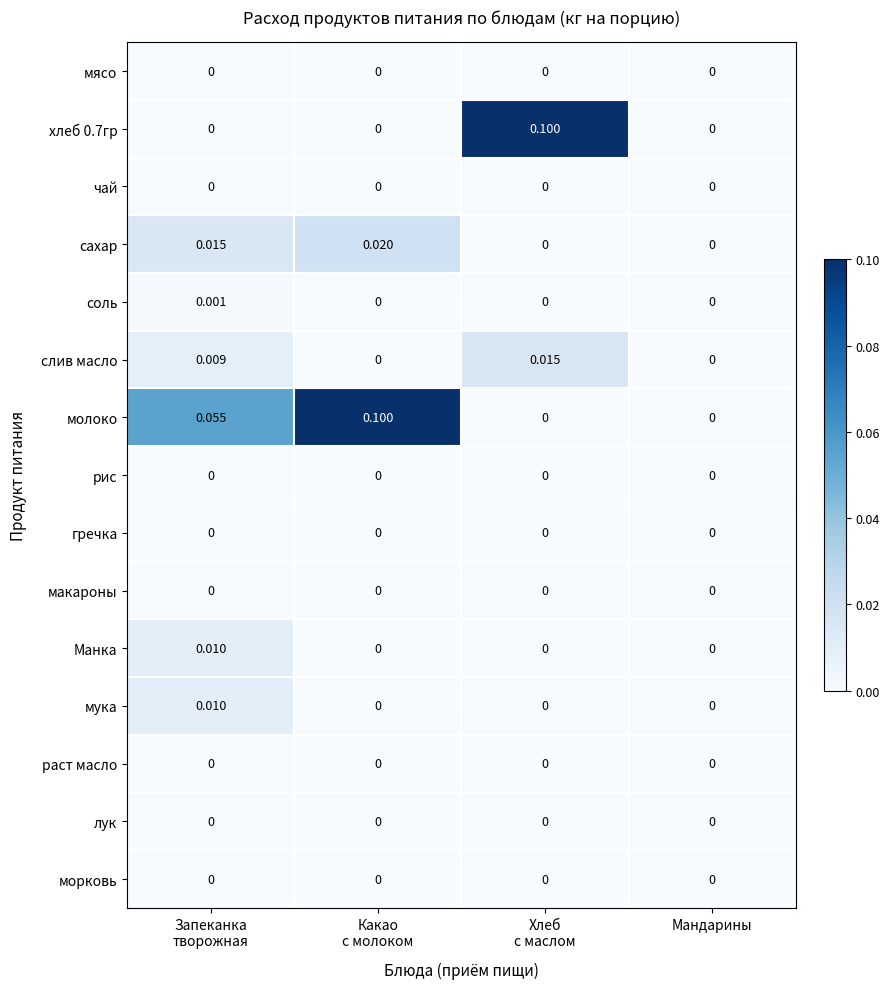

Which series has the largest total across all categories?

молоко